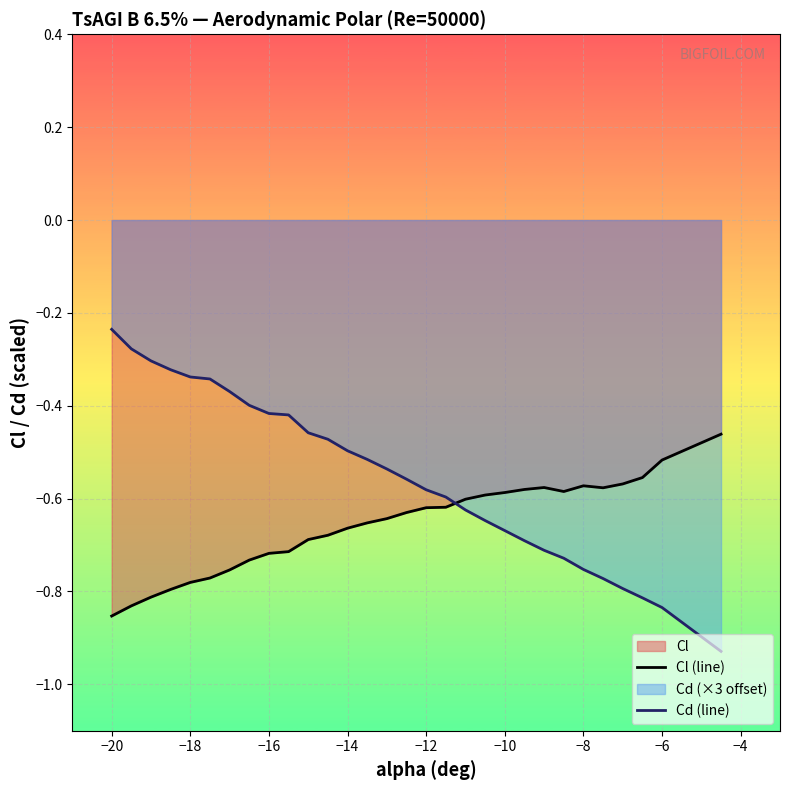

What is the difference between the maximum and minimum values in the Cl (line) series?

0.4